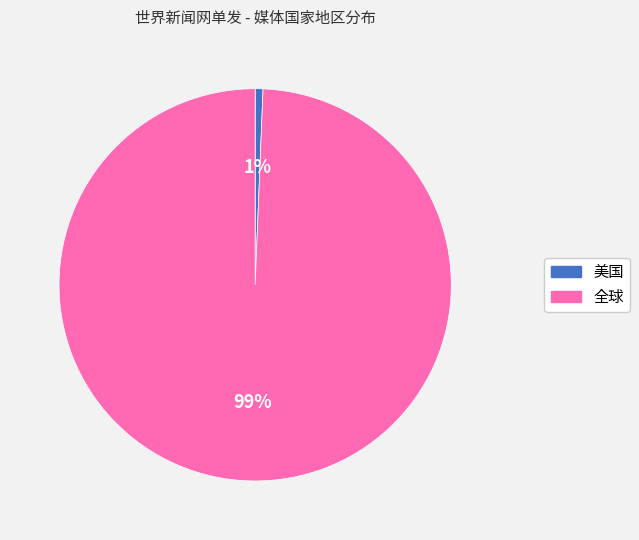

Do 全球 and 美国 together represent more than half of the pie?

Yes